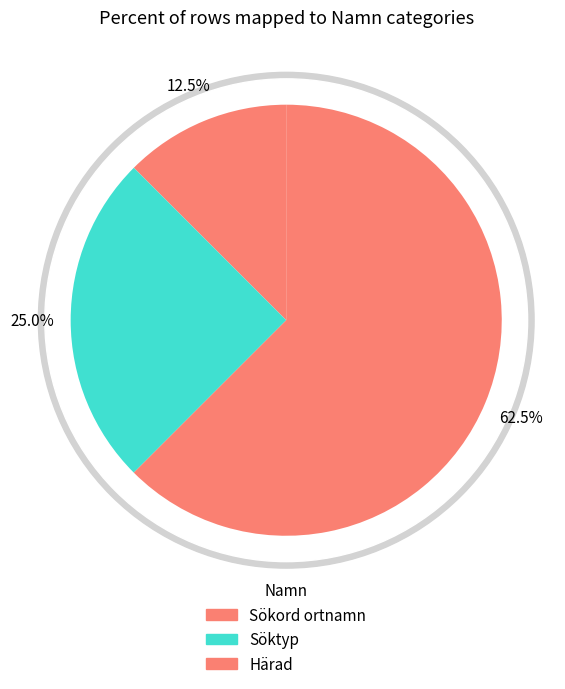

To the nearest percent, what percentage of the pie is Härad?

62%